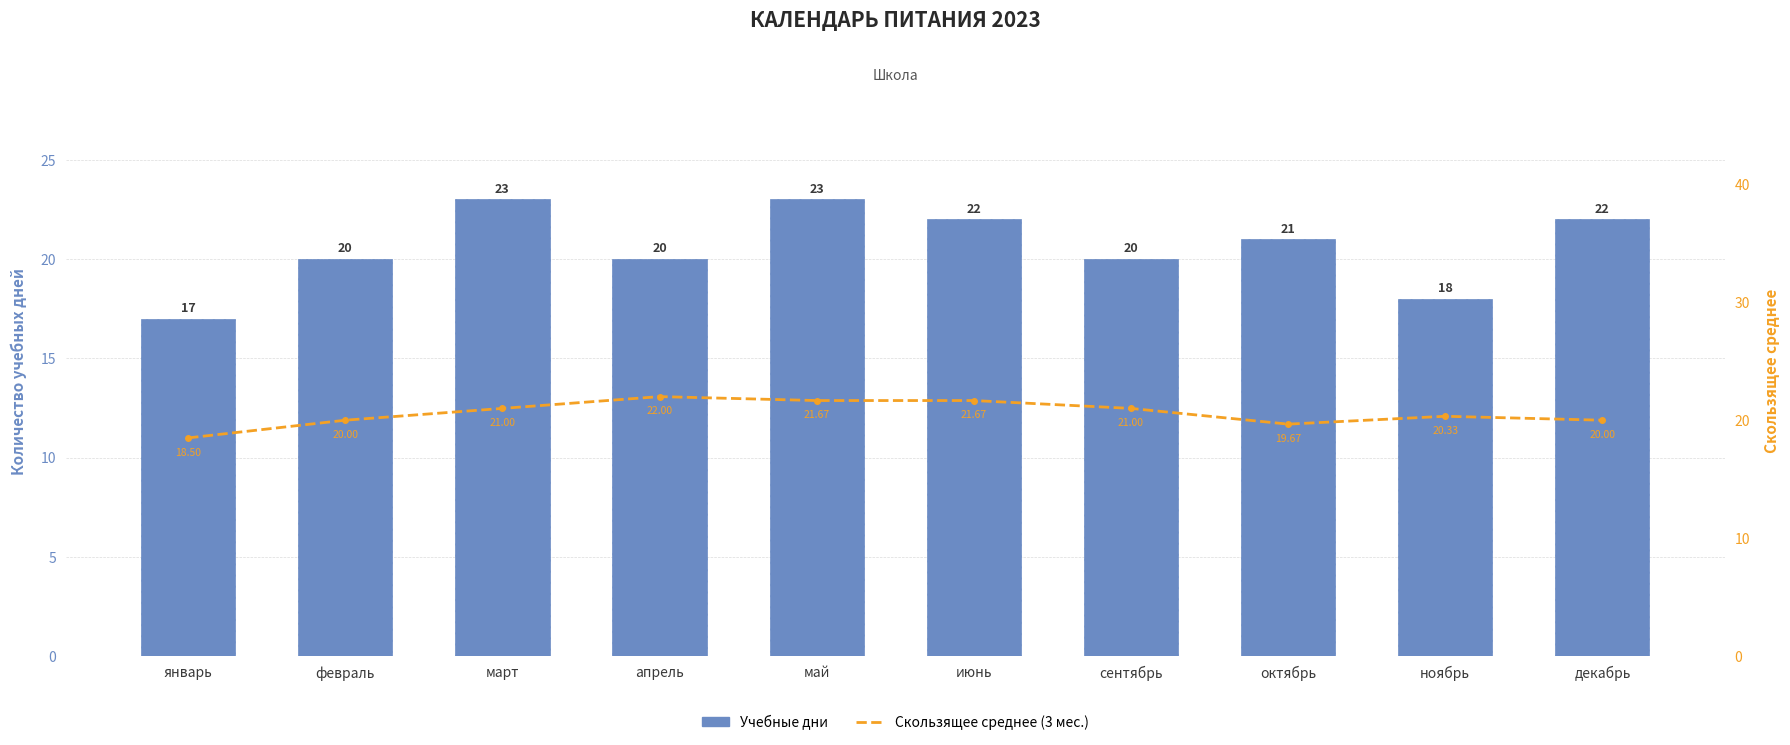

Count the number of categories in the chart.

10